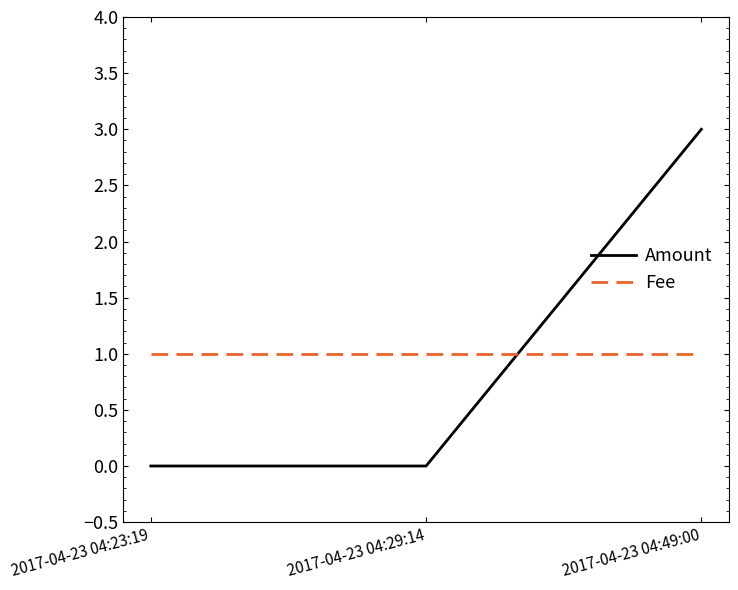

Is it true that Amount equals 0 at 2017-04-23 04:23:19?

True